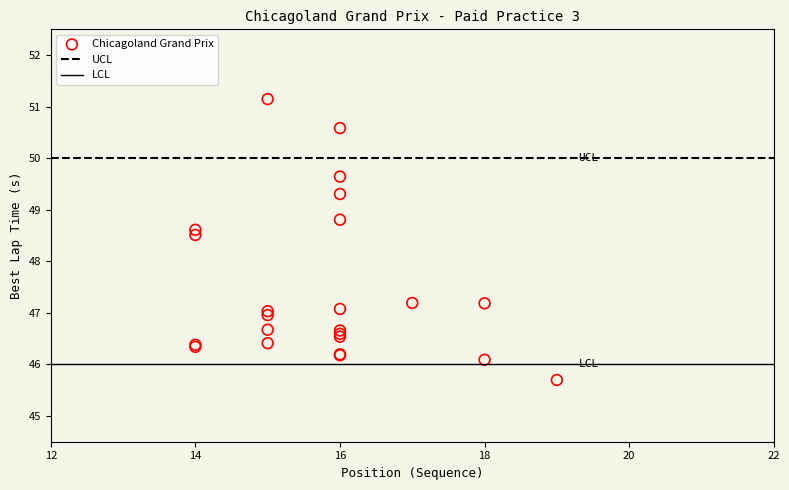

What Y value in the scatter plot is closest to 48?

48.5